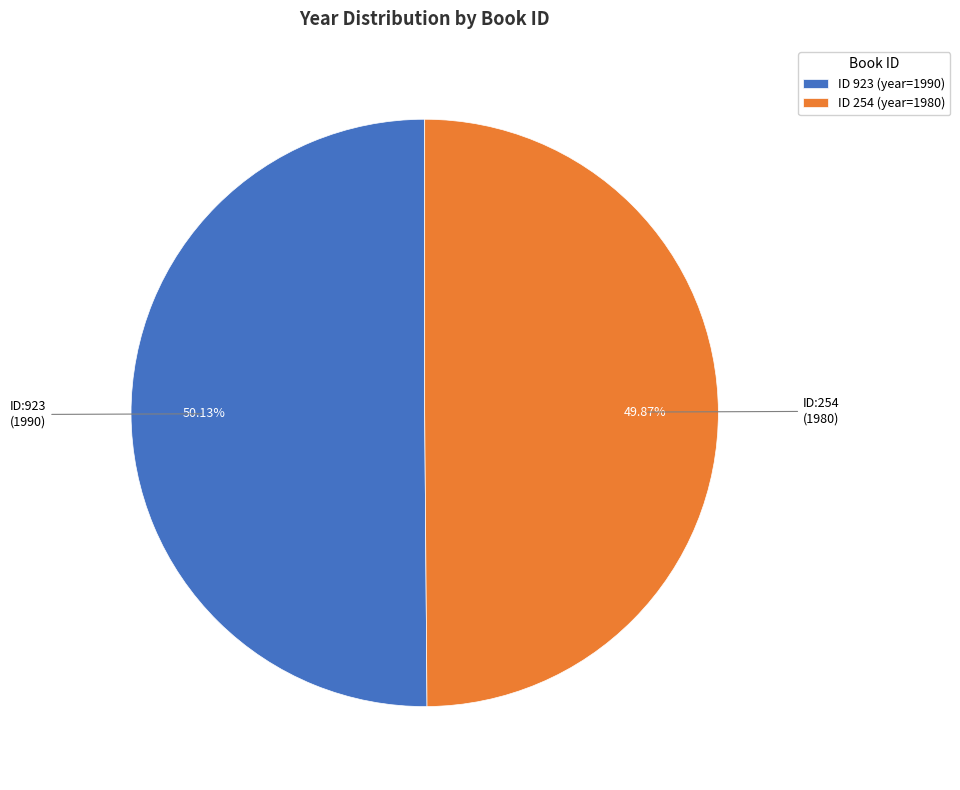

What is the ratio of the value at ID 923 (year=1990) to the value at ID 254 (year=1980)?

1.0